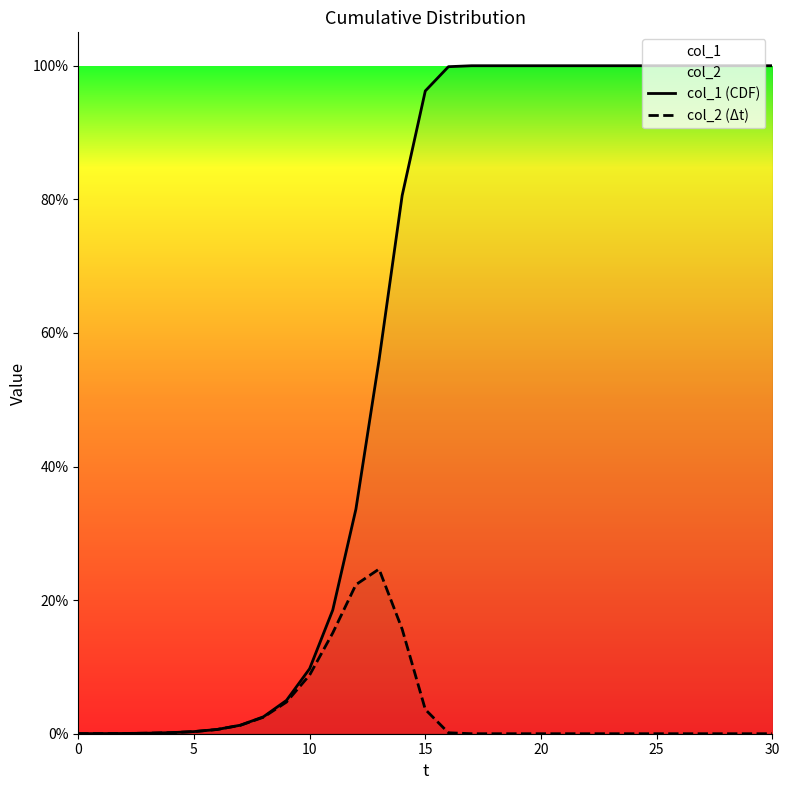

Is the value of col_2 (Δt) at 7 greater than the value of col_1 (CDF) at 28?

No